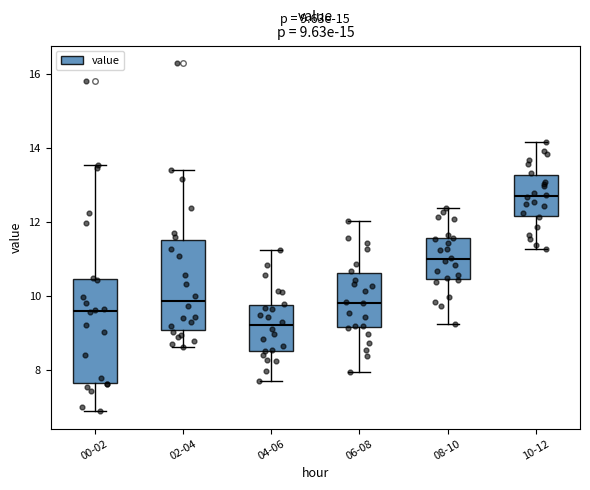

Comparing the boxes themselves (not the whiskers), which one is the tallest?

00-02